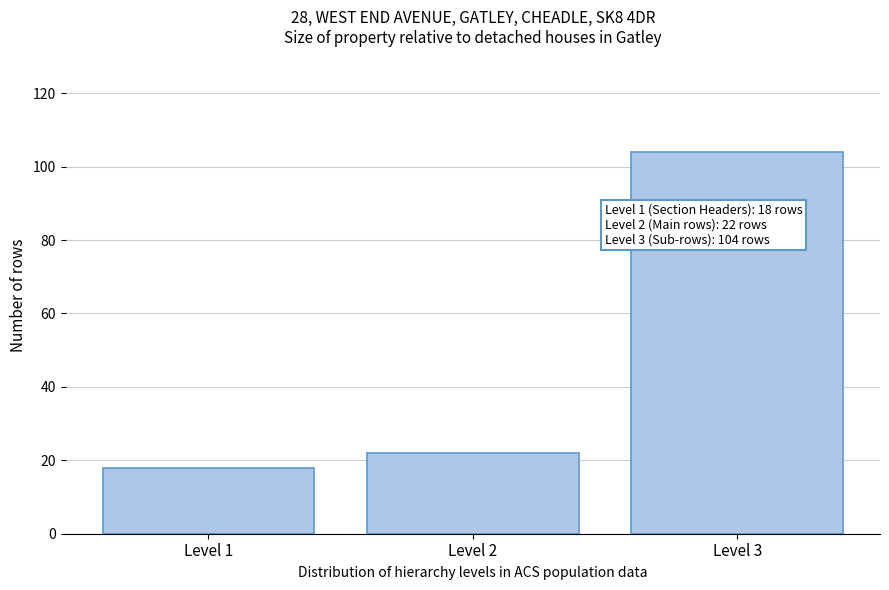

Reading left to right, what are all the values shown in this chart?

18	22	104